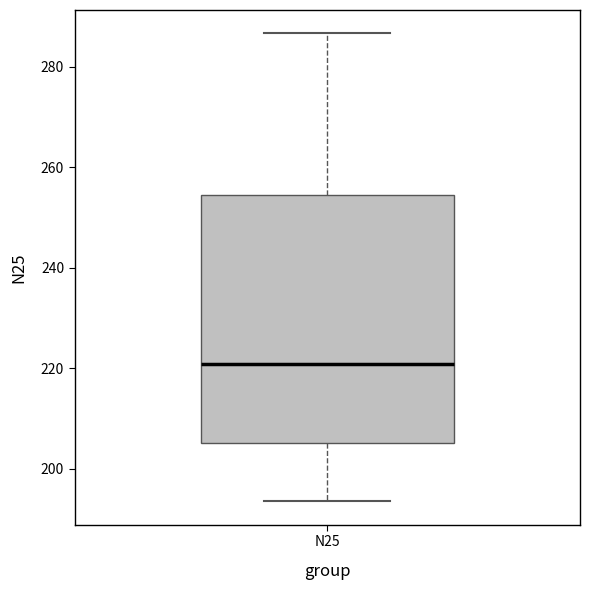

Transcribe this box plot: give where the median line is, the range the box spans, and where the two whiskers end, as read against the y-axis. The values are not printed on the chart, so give them approximately, as read against the axis.

median 220, box 206 to 254, whiskers 194 to 286